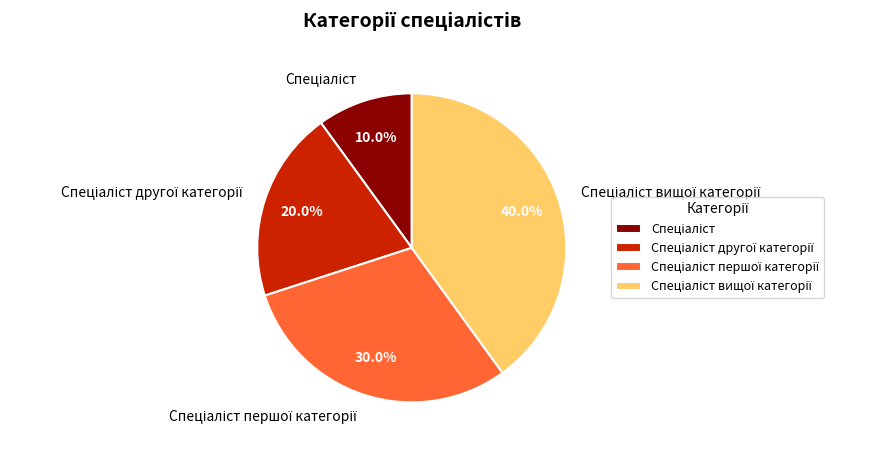

Does any single category account for the majority?

No